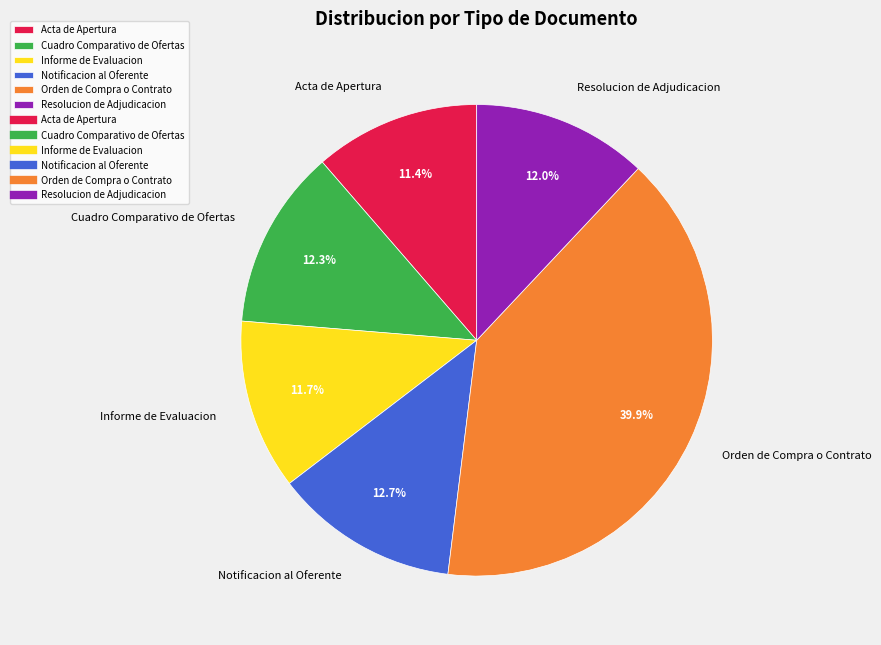

Is it true that Informe de Evaluacion is 21% of the pie?

False